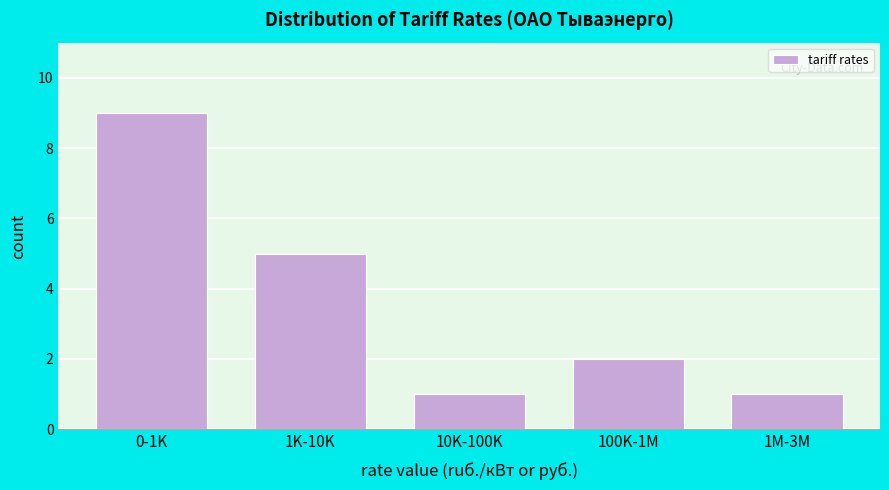

Reading right to left, extract all data points from this chart.

1M-3M=1	100K-1M=2	10K-100K=1	1K-10K=5	0-1K=9